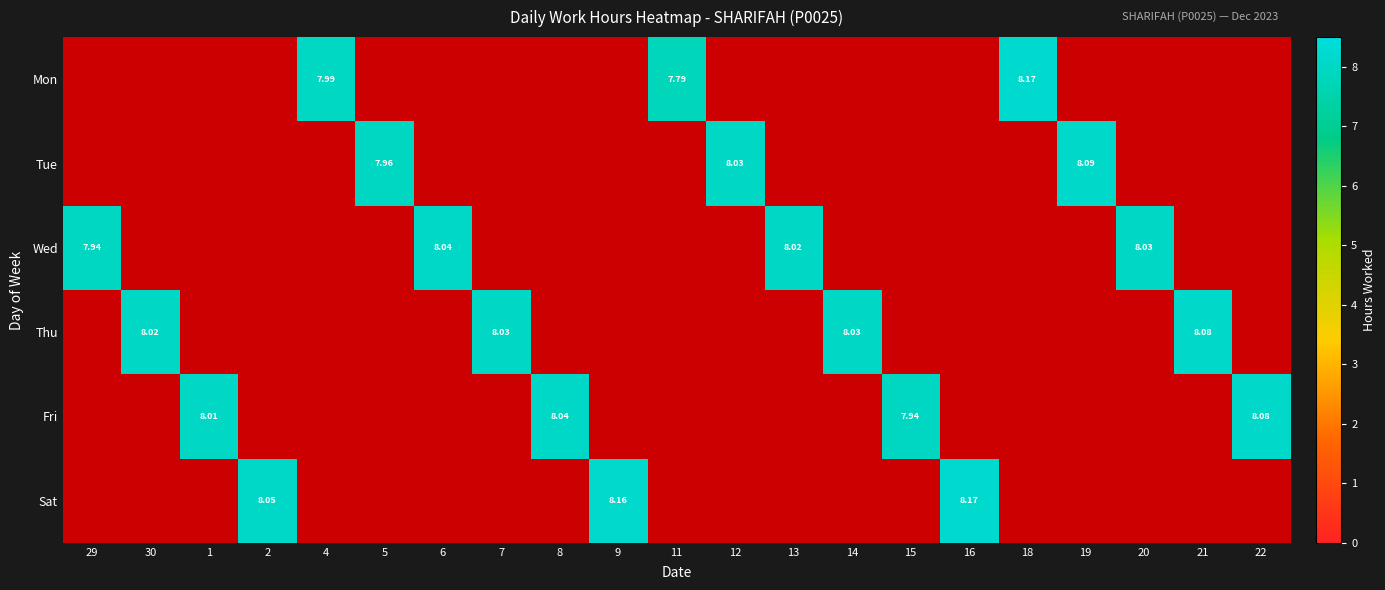

True or false: Thu has a value of 4.7 at 8.

False